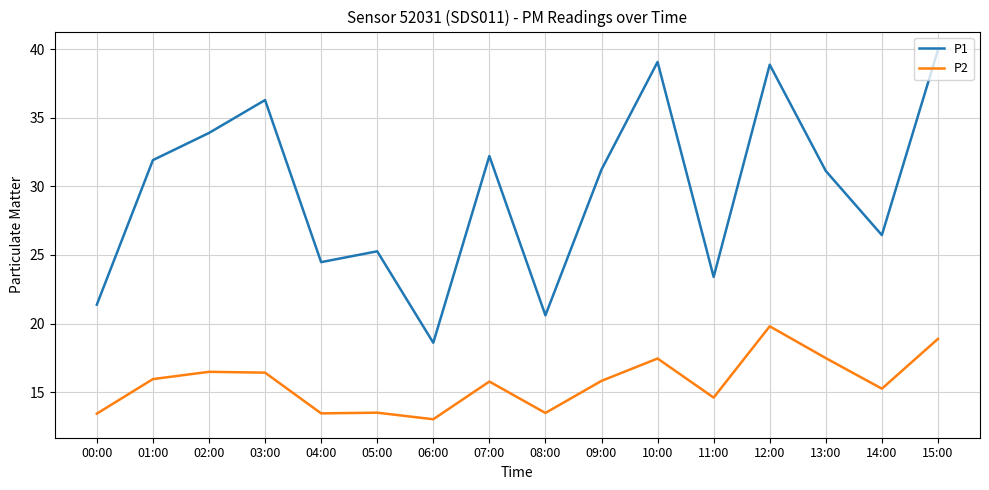

At 02:00, list the series in order from largest to smallest.

P1, P2